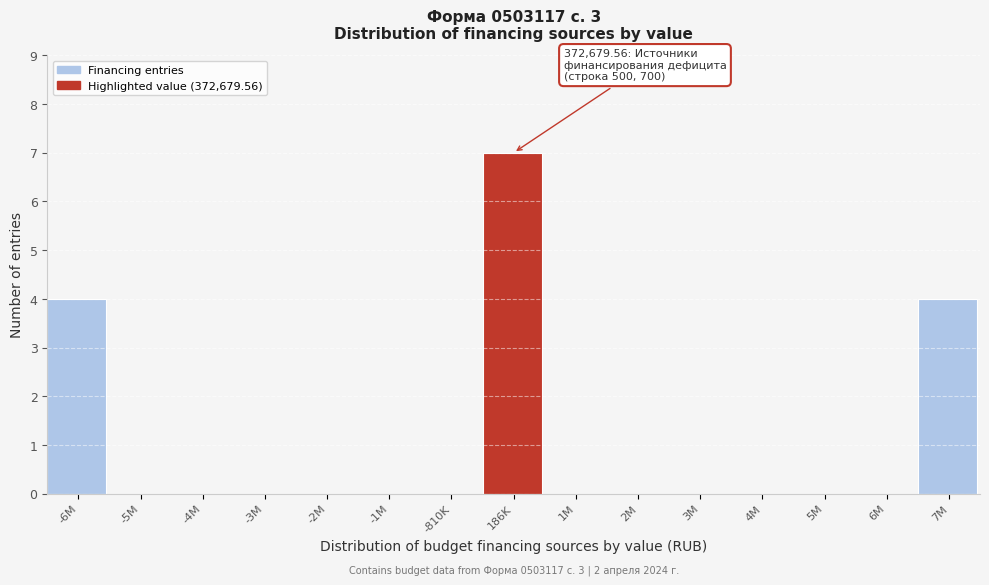

Reading left to right, what are all the values shown in this chart?

-6M=4	-5M=0	-4M=0	-3M=0	-2M=0	-1M=0	-810K=0	186K=7	1M=0	2M=0	3M=0	4M=0	5M=0	6M=0	7M=4